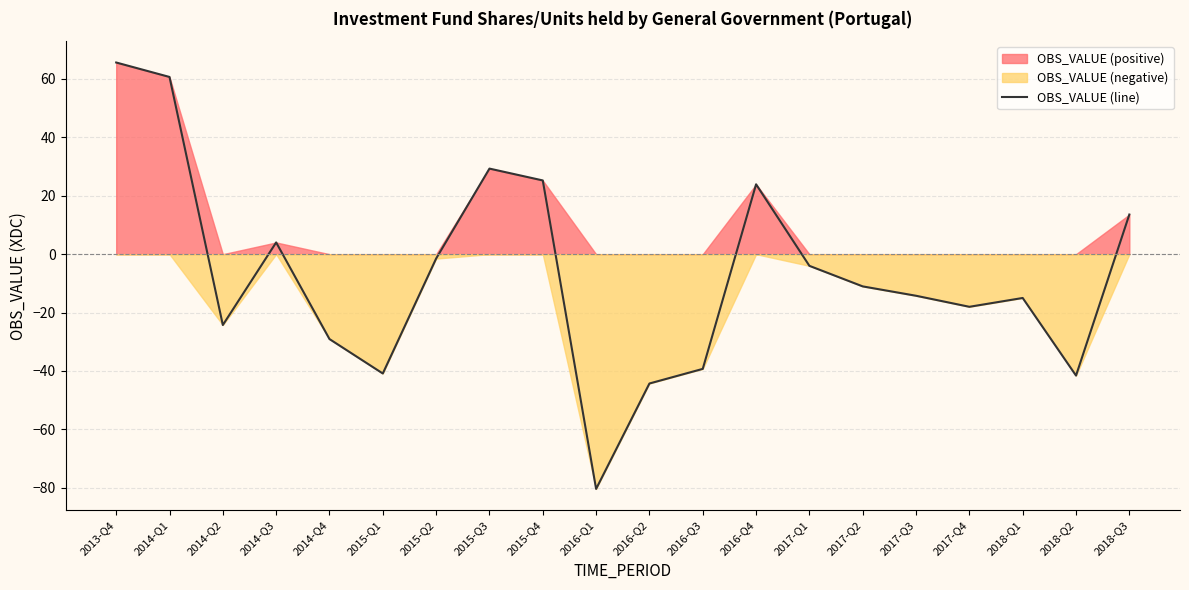

Where does the data first go above -11?

2013-Q4